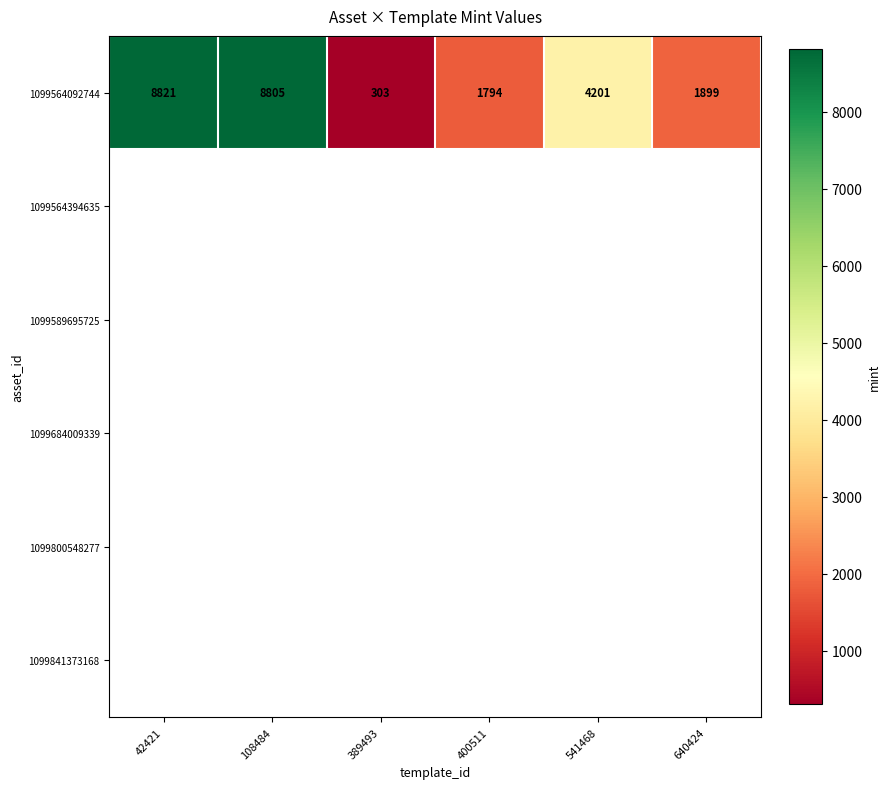

What is the maximum value shown in the chart?

8821.0